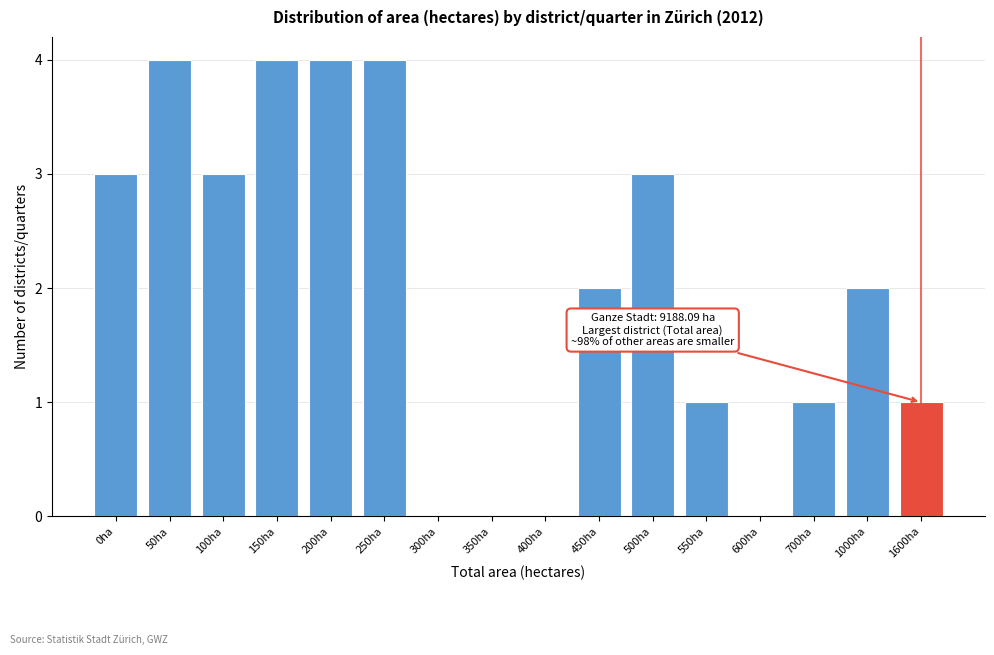

Reading left to right, transcribe all the data shown in this chart.

0ha=3	50ha=4	100ha=3	150ha=4	200ha=4	250ha=4	300ha=0	350ha=0	400ha=0	450ha=2	500ha=3	550ha=1	600ha=0	700ha=1	1000ha=2	1600ha=1